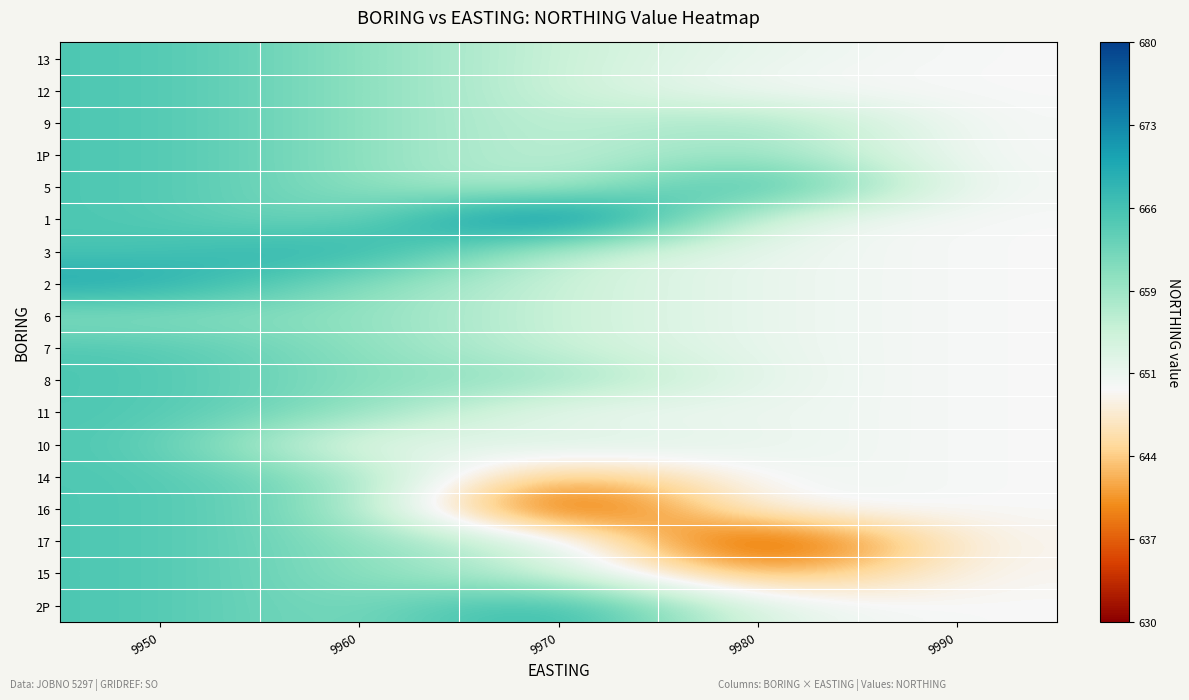

Reading right to left, extract all data points from this chart.

13: 9990=650.0	9980=651.7	9970=655.0	9960=660.0	9950=665.0
12: 9990=650.0	9980=650.0	9970=655.0	9960=660.0	9950=665.0
9: 9990=650.0	9980=660.0	9970=655.0	9960=660.0	9950=665.0
1P: 9990=650.0	9980=660.0	9970=655.0	9960=660.0	9950=665.0
5: 9990=650.0	9980=670.0	9970=655.0	9960=660.0	9950=665.0
1: 9990=650.0	9980=651.7	9970=680.0	9960=660.0	9950=665.0
3: 9990=650.0	9980=651.7	9970=655.0	9960=670.0	9950=665.0
2: 9990=650.0	9980=651.7	9970=655.0	9960=660.0	9950=670.0
6: 9990=650.0	9980=651.7	9970=655.0	9960=660.0	9950=660.0
7: 9990=650.0	9980=651.7	9970=655.0	9960=660.0	9950=665.0
8: 9990=650.0	9980=651.7	9970=660.0	9960=660.0	9950=665.0
11: 9990=650.0	9980=651.7	9970=650.0	9960=660.0	9950=665.0
10: 9990=650.0	9980=651.7	9970=655.0	9960=650.0	9950=665.0
14: 9990=650.0	9980=651.7	9970=640.0	9960=660.0	9950=665.0
16: 9990=650.0	9980=651.7	9970=630.0	9960=660.0	9950=665.0
17: 9990=650.0	9980=630.0	9970=655.0	9960=660.0	9950=665.0
15: 9990=650.0	9980=640.0	9970=655.0	9960=660.0	9950=665.0
2P: 9990=650.0	9980=651.7	9970=670.0	9960=660.0	9950=665.0